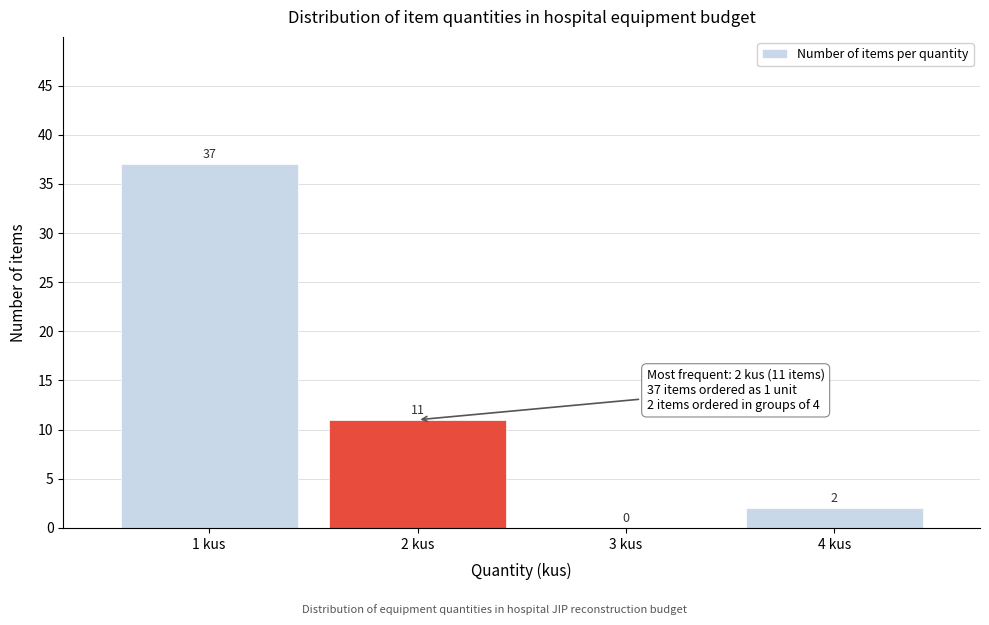

Reading left to right, list all the values displayed in this chart.

1 kus=37	2 kus=11	3 kus=0	4 kus=2